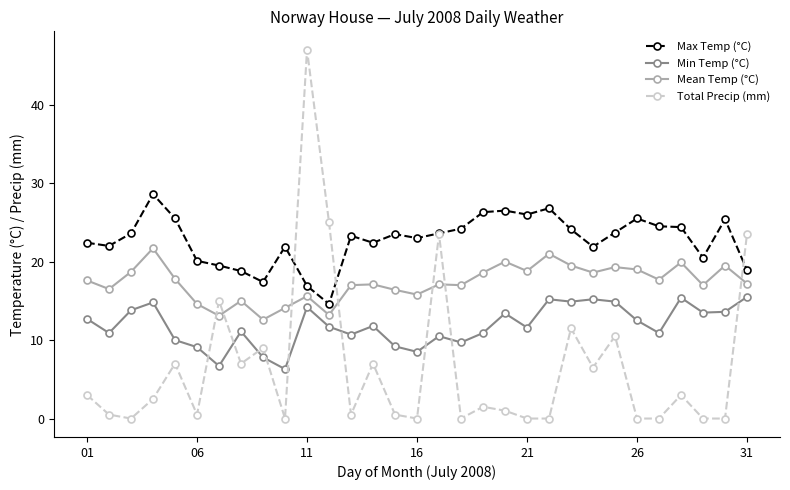

Is this an area chart (filled region under the line)?

No